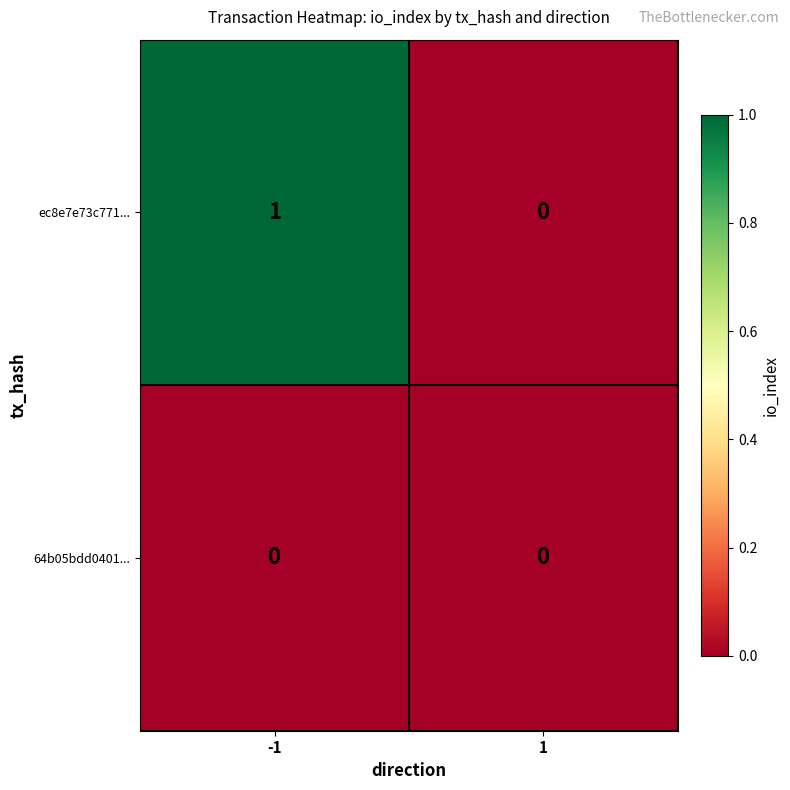

How many positive values does the ec8e7e73c771... series have?

1